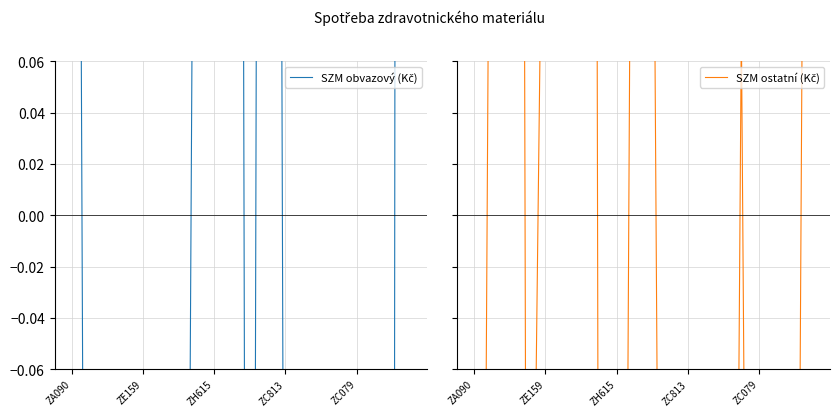

How many values in SZM obvazový (Kč) are below zero?

14